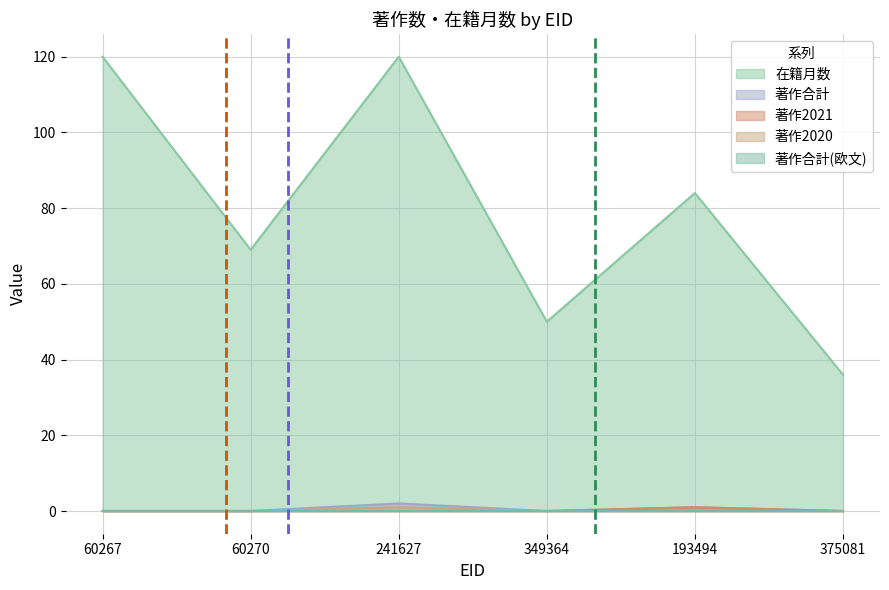

True or false: 在籍月数 has more than 2 interior local peaks.

False